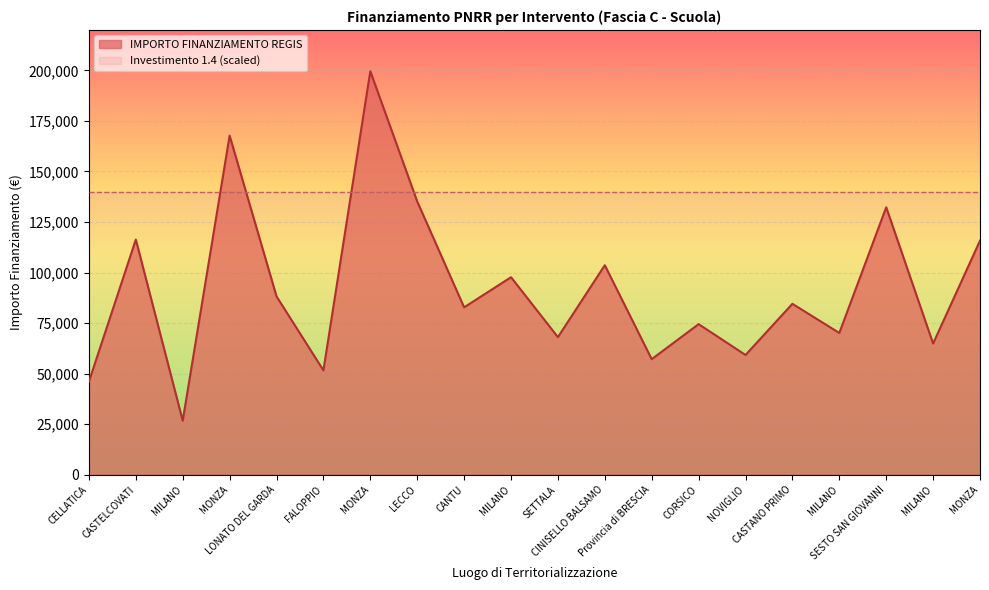

Where is the first local maximum?

CASTELCOVATI